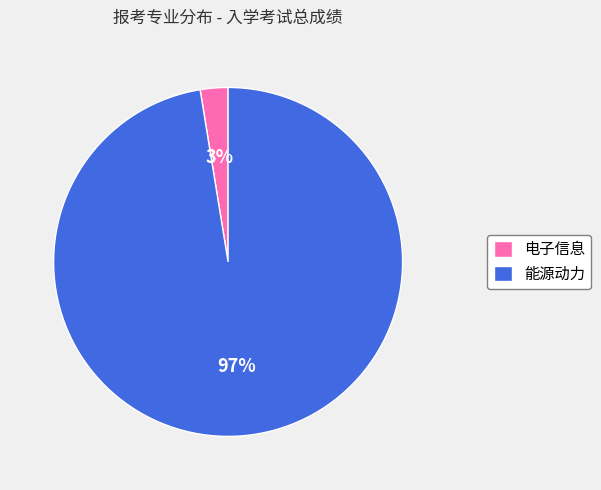

Combined, do 电子信息 and 能源动力 account for over 50%?

Yes